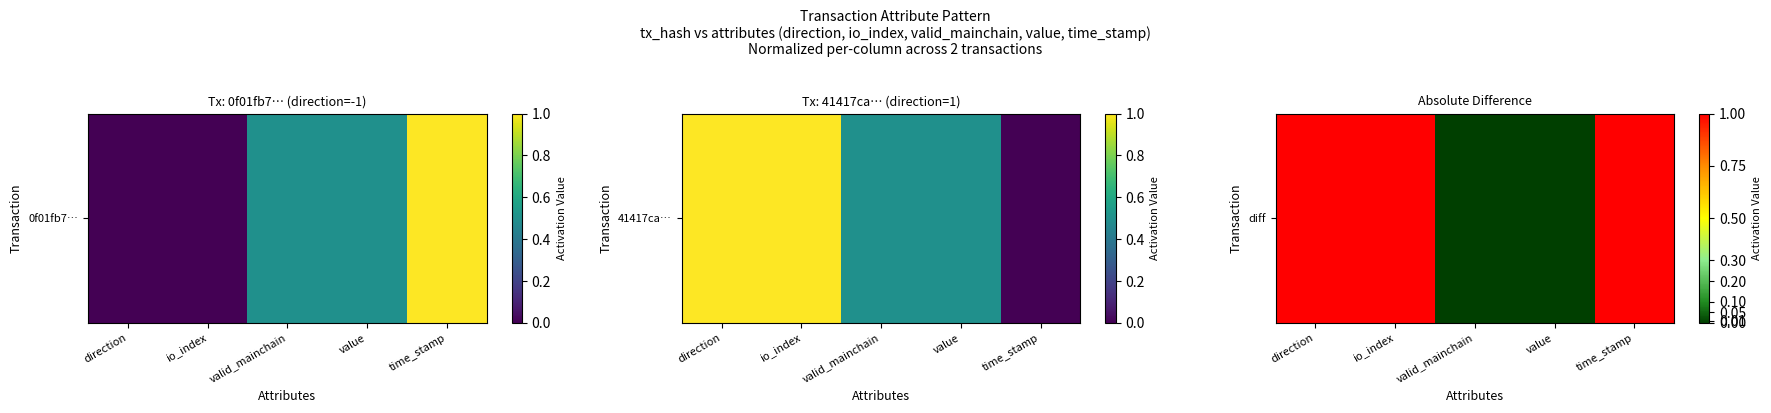

List the labels in order of value, largest first.

direction, io_index, time_stamp, valid_mainchain, value